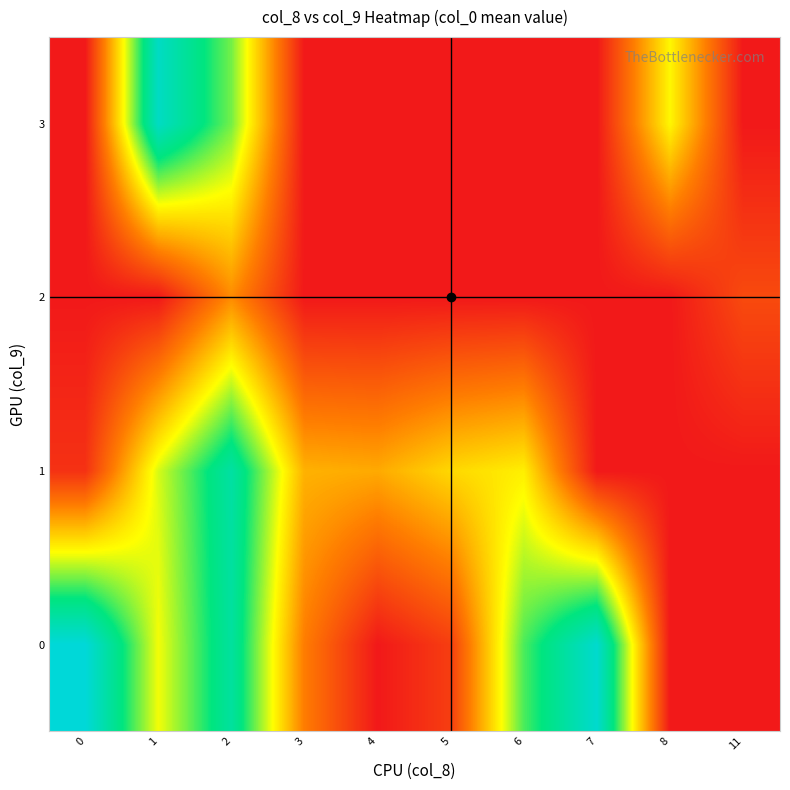

At how many categories does at least one series exceed 0?

10